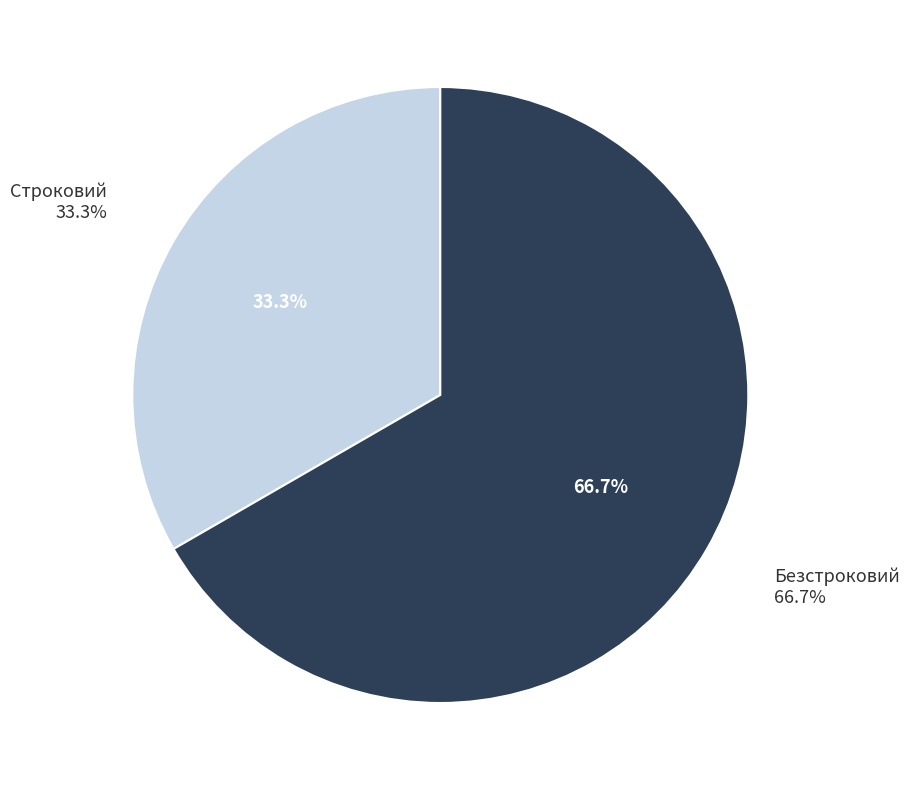

To the nearest percent, what portion does Строковий represent?

33%